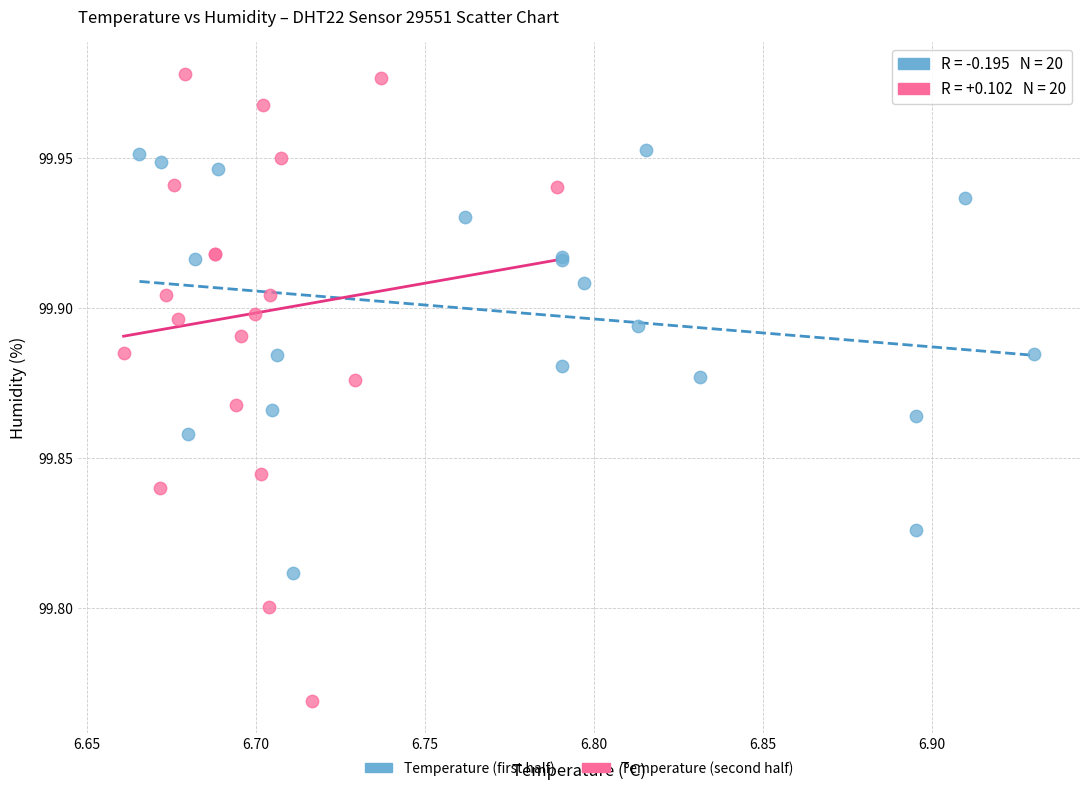

What are all the series names shown in the legend?

Temperature (first half), Temperature (second half)